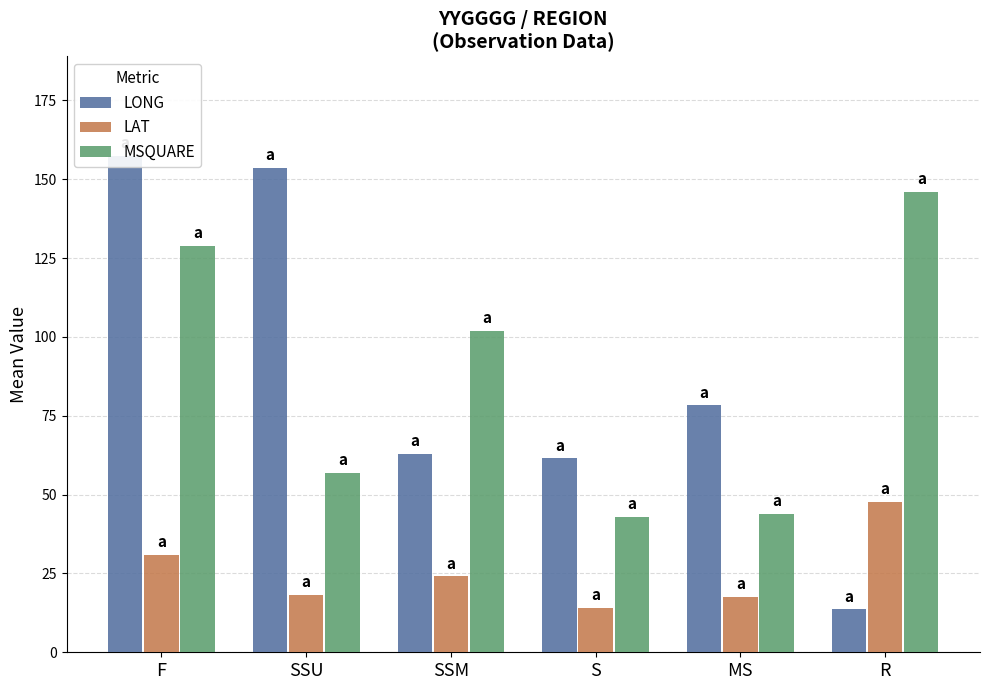

How many groups of bars are there?

6